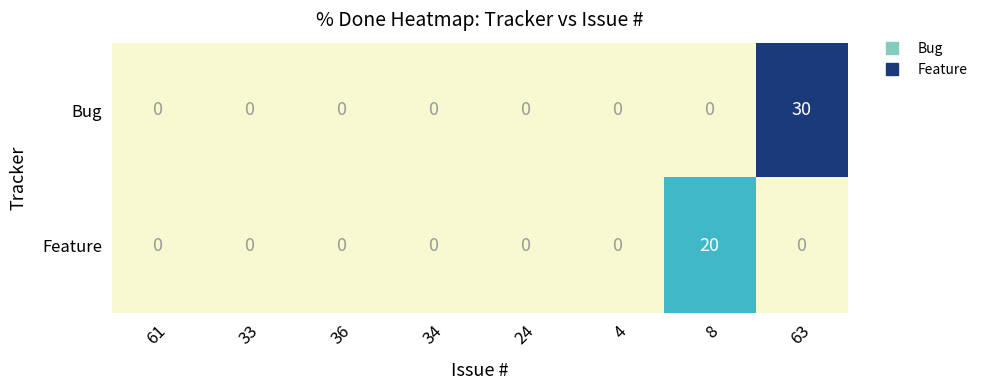

Between 36 and 63, which series saw the biggest shift?

Bug